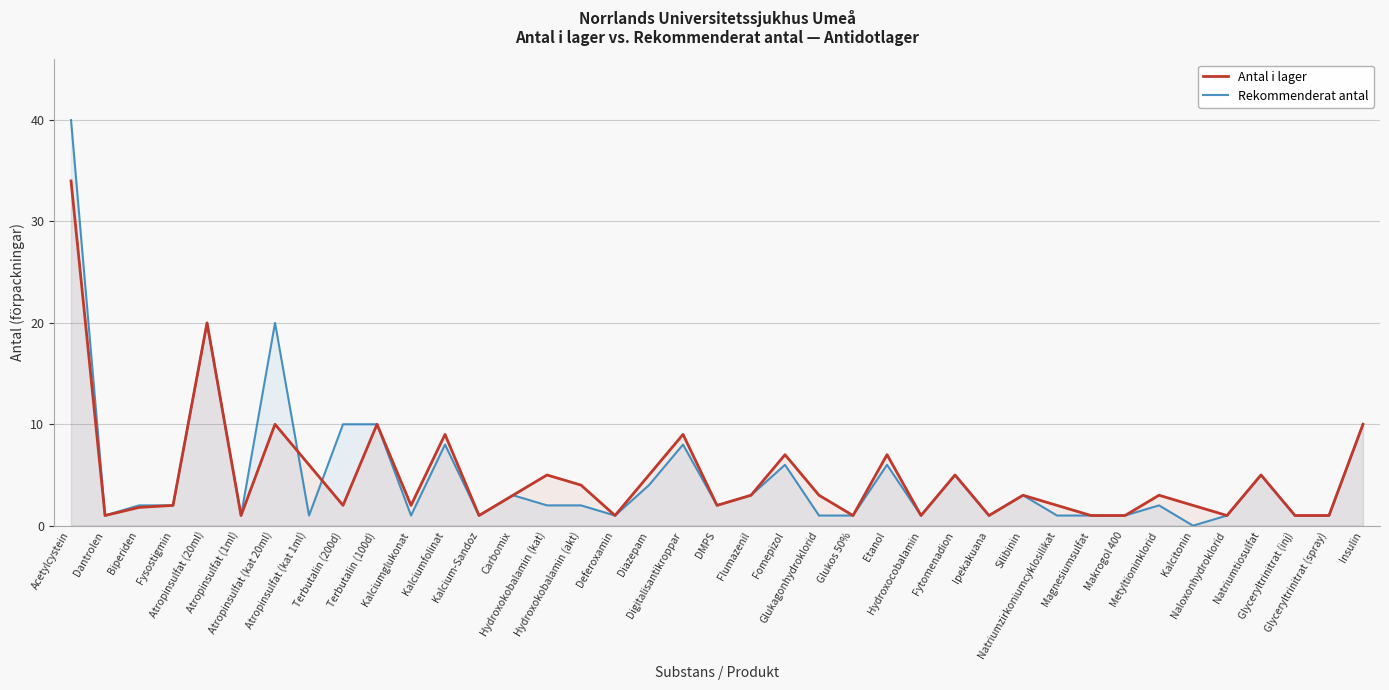

What is the minimum value for Antal i lager?

1.0